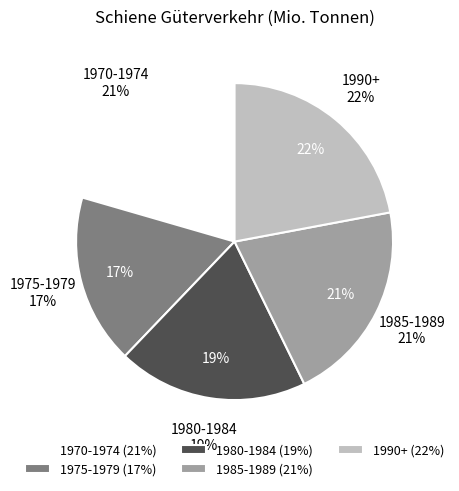

Which category has the smallest portion of the pie?

1975